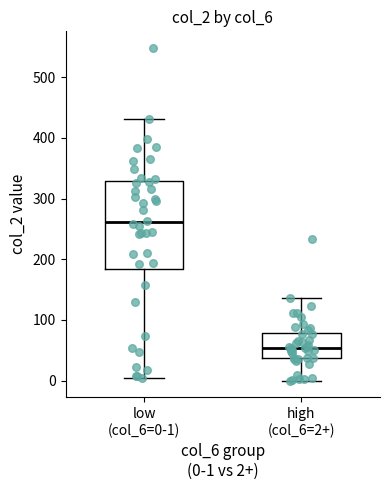

Which box has the lowest median line?

high (col_6=2+)